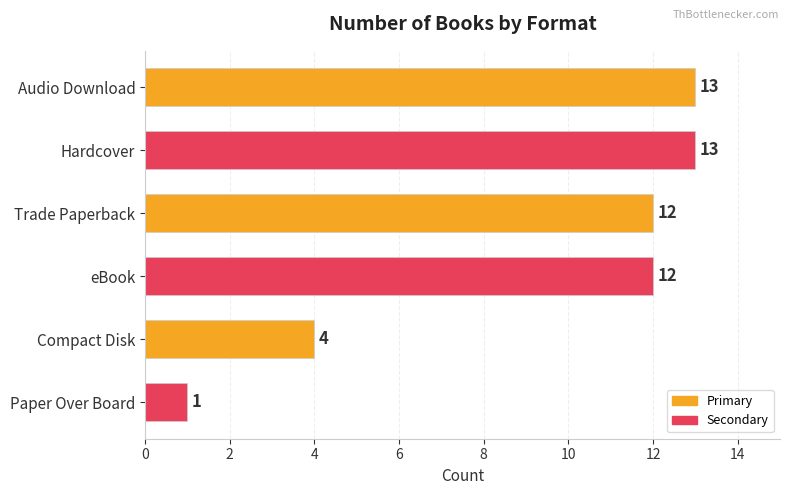

The chart shows a value of 1 at Paper Over Board. True or false?

True